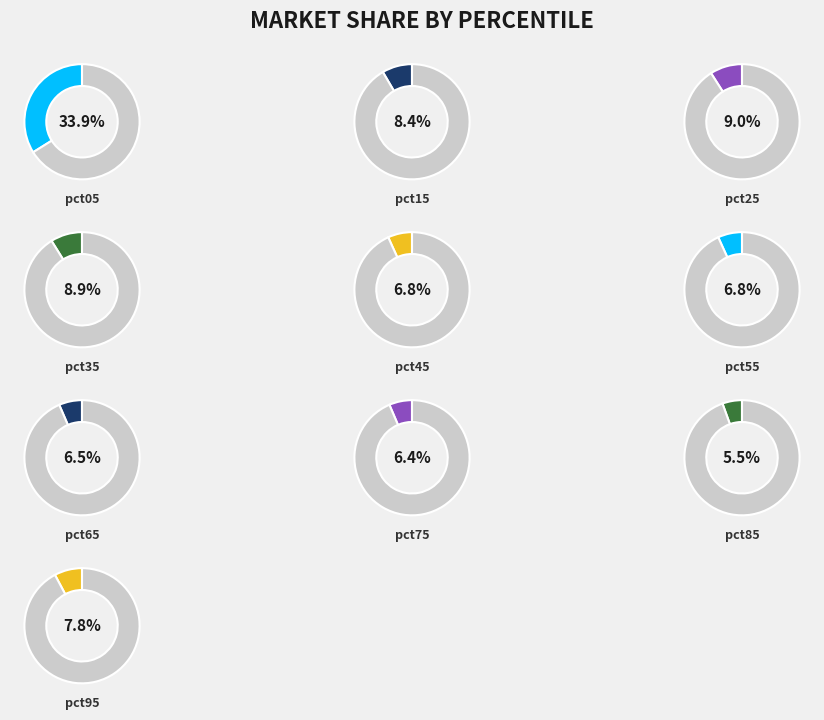

Rank the categories by value from highest to lowest.

pct05, pct25, pct35, pct15, pct95, pct45, pct55, pct65, pct75, pct85